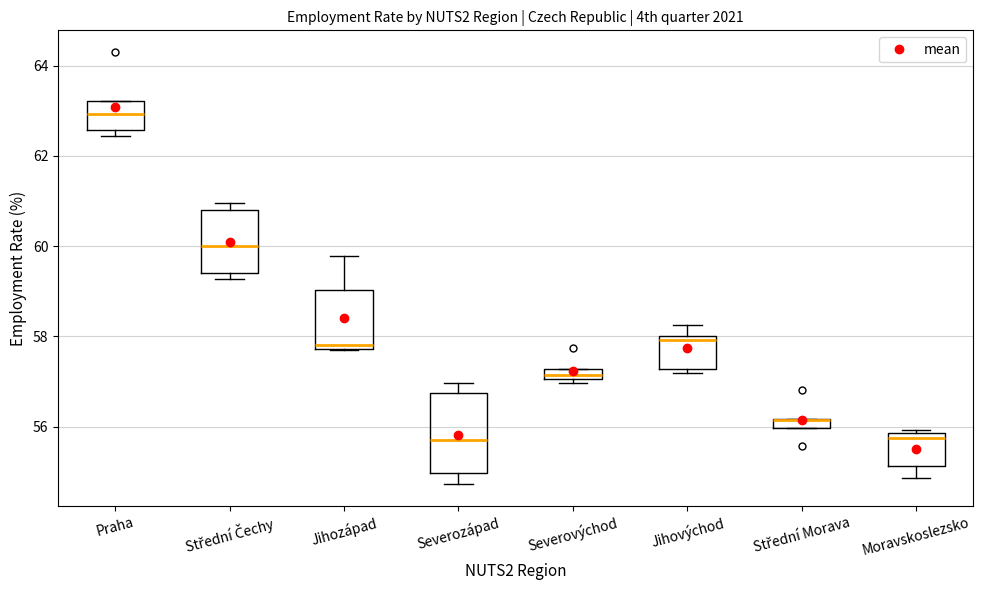

Where is the upper edge of the box for Severovýchod on the y-axis? The values are not printed on the chart, so give them approximately, as read against the axis.

57.2